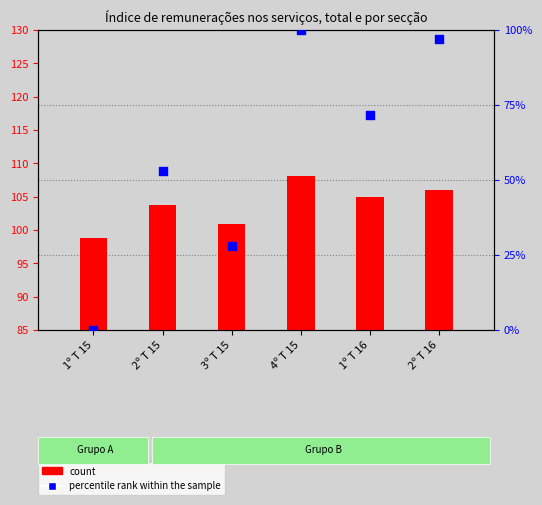

Which series has the widest spread of Y values?

percentile rank within the sample